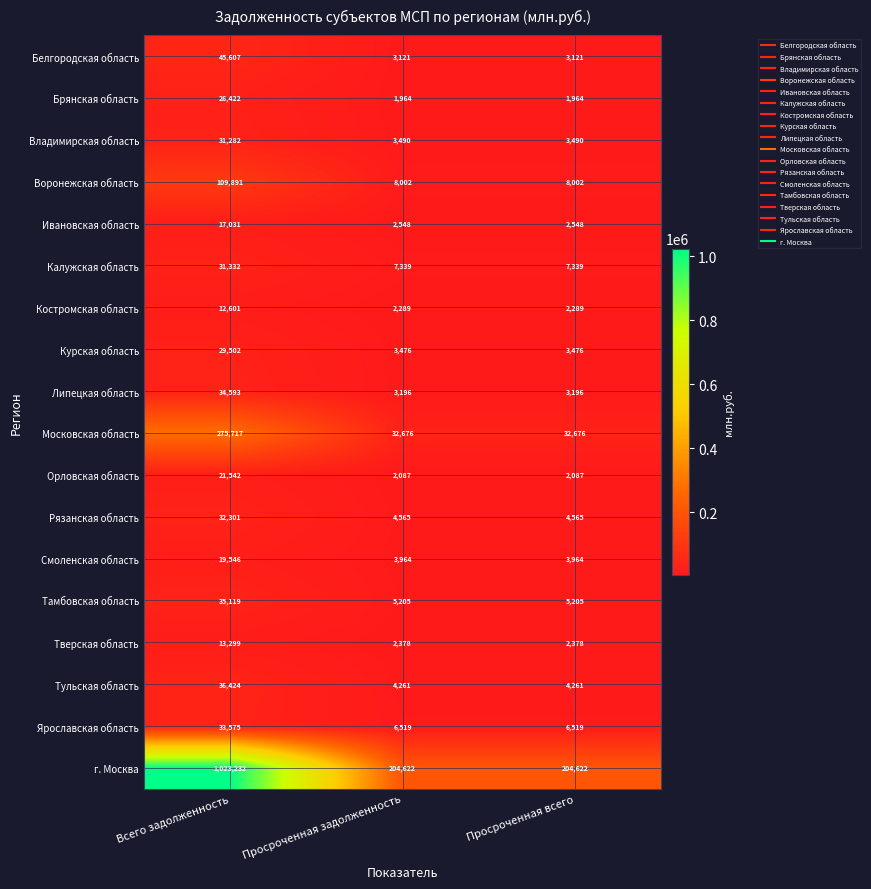

At how many categories does at least one series exceed 172725?

3